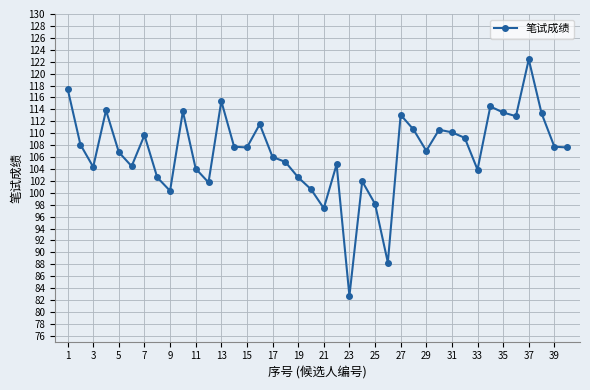

What is the sum of all values?

4273.1